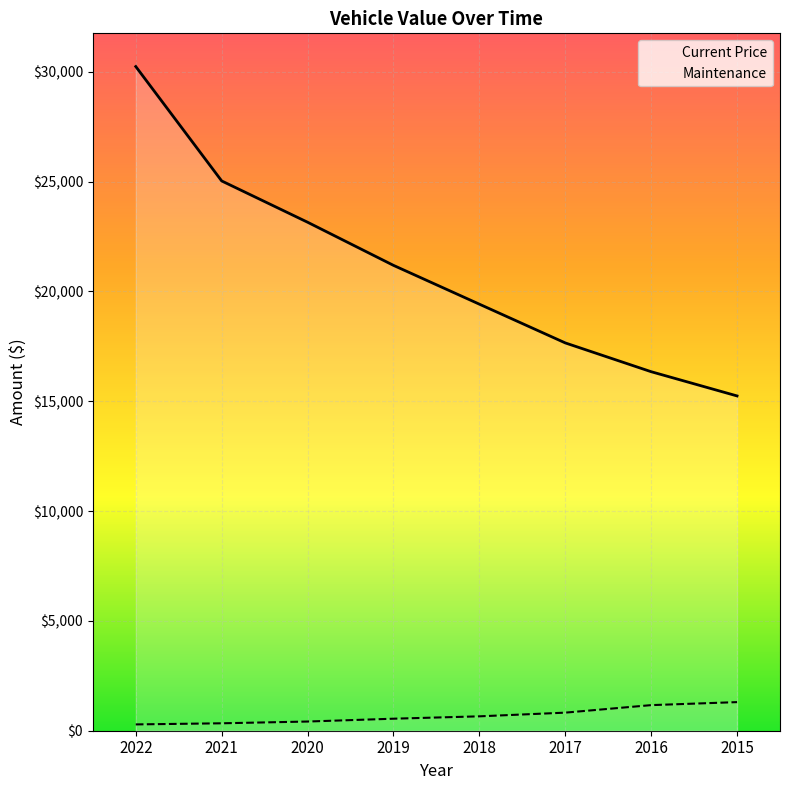

How many lines are shown in the chart?

2